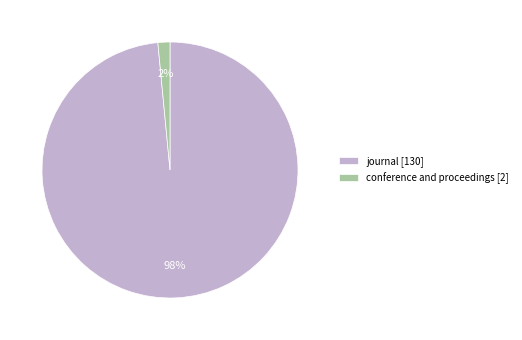

To the nearest percent, what is the average slice percentage?

50%